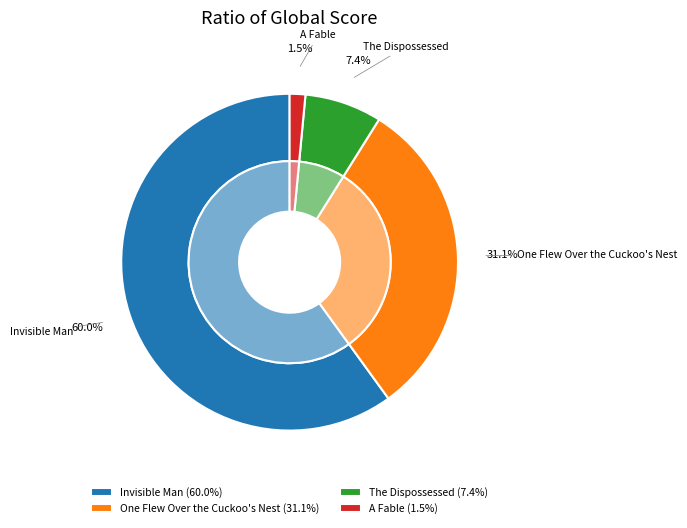

Does The Dispossessed account for over 50% of the chart?

No